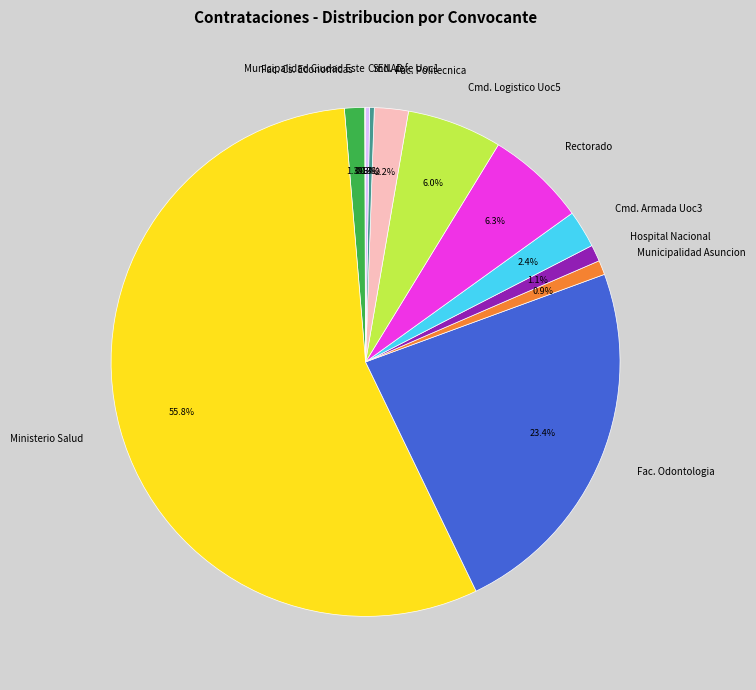

How much of the chart is everything except Fac. Cs. Economicas?

98.7%